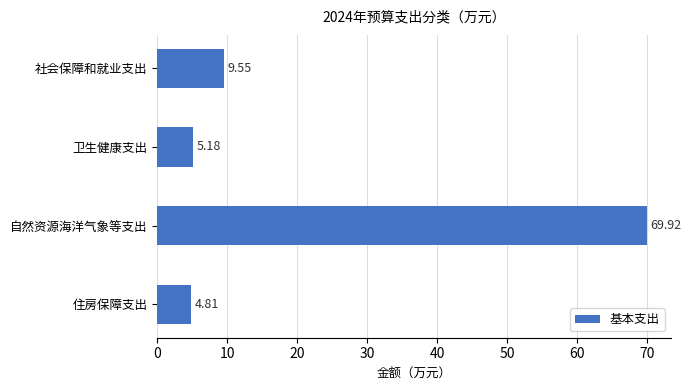

What is the change in value from 自然资源海洋气象等支出 to 住房保障支出?

-65.1